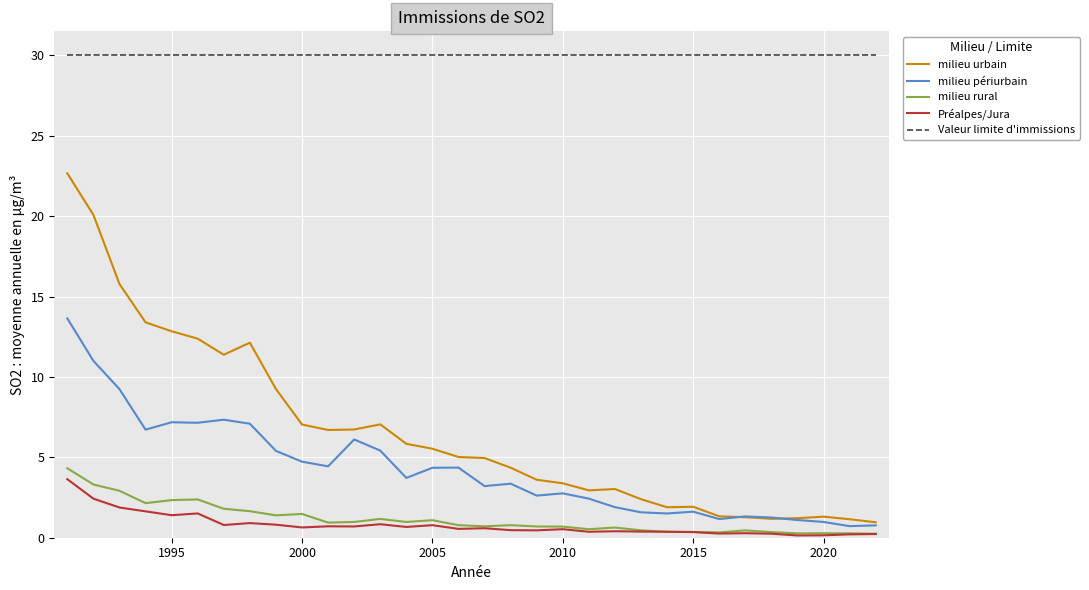

Which series has the largest total across all categories?

Valeur limite d'immissions